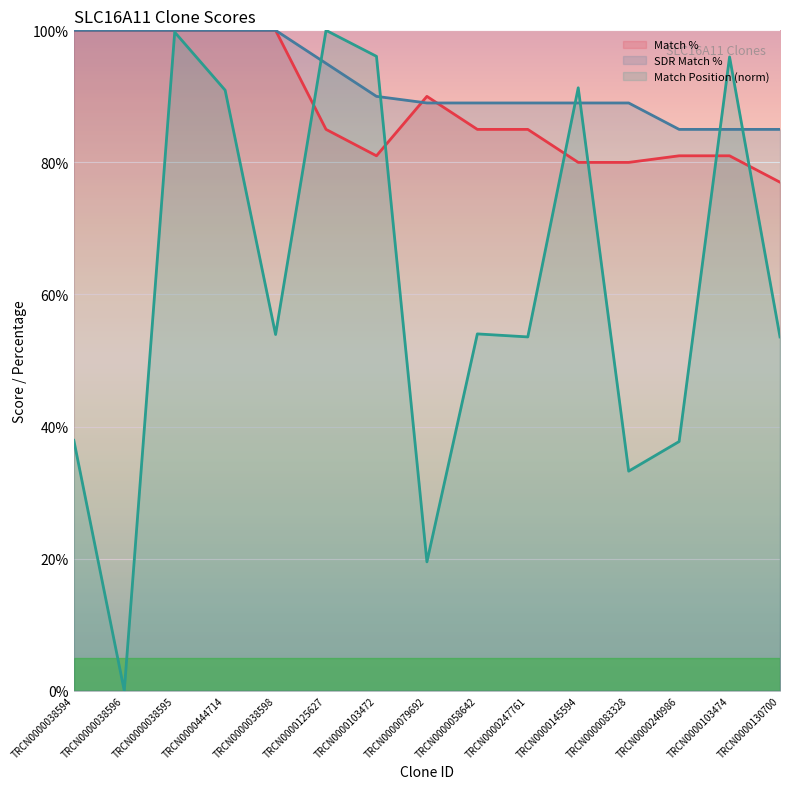

What is the sum of the SDR Match % values at TRCN0000038594 and TRCN0000083328?

189.0